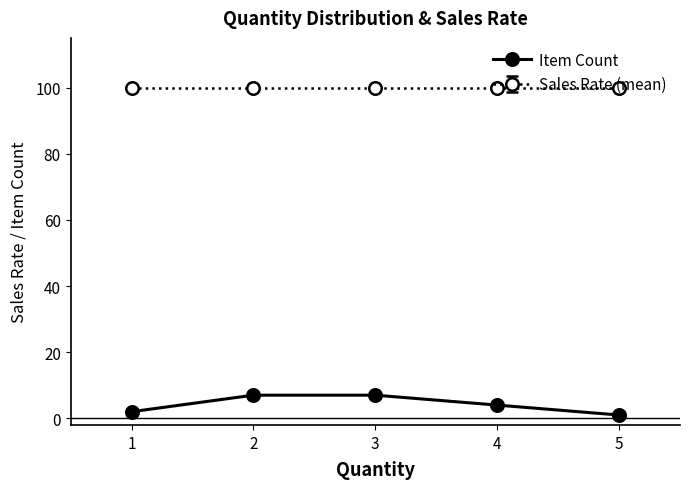

Rank the series by their maximum value, from lowest to highest.

Item Count, Sales Rate (mean)